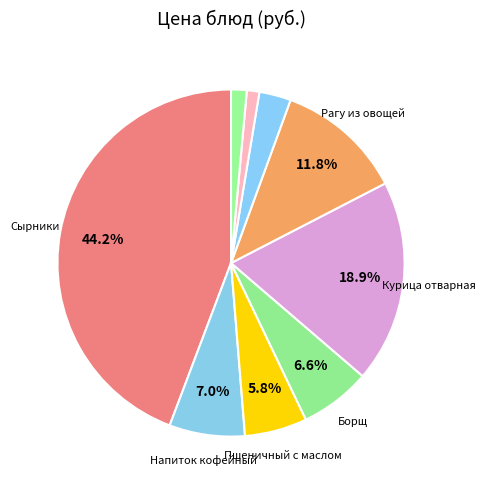

Count the number of slices in the pie.

9